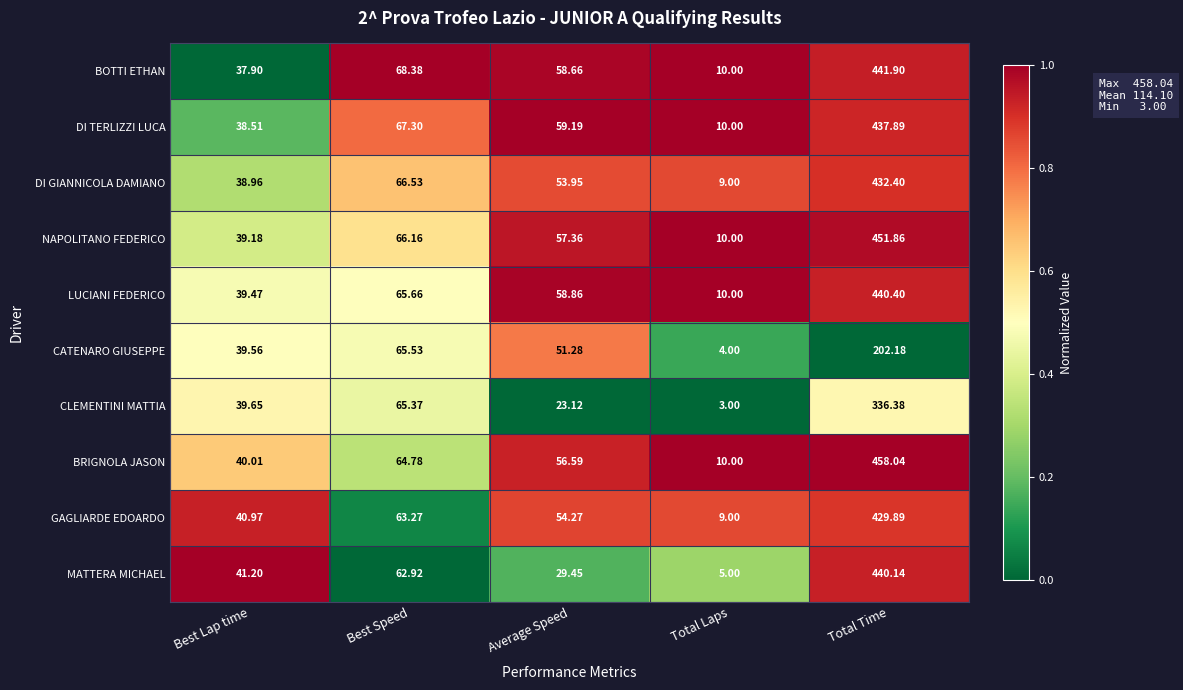

What is the greatest value displayed?

458.0